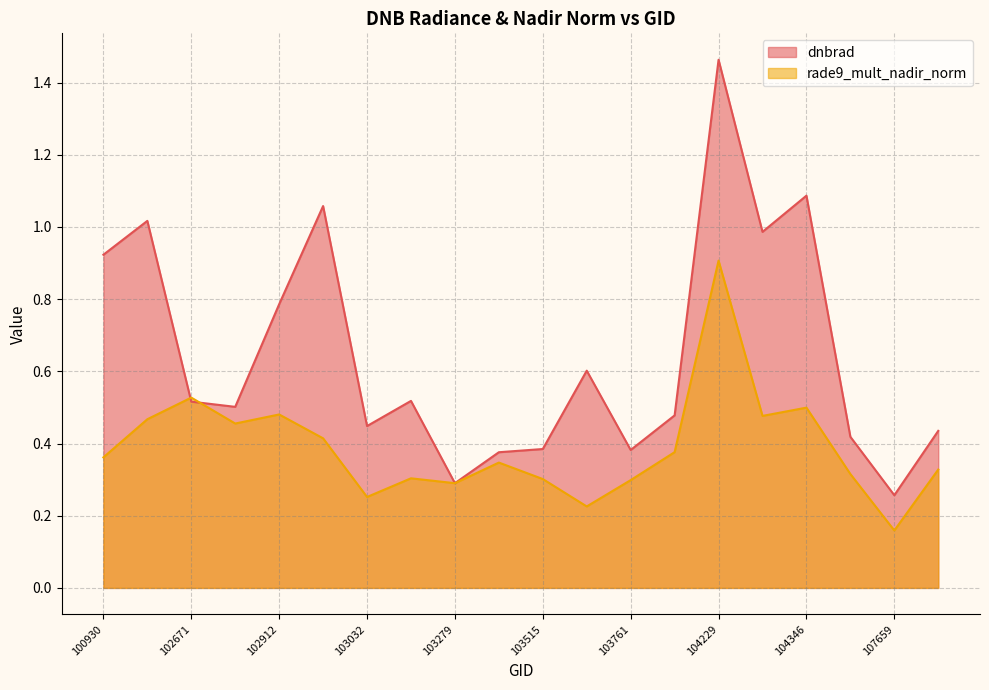

What is the spread (max minus min) of values at 103761?

0.1